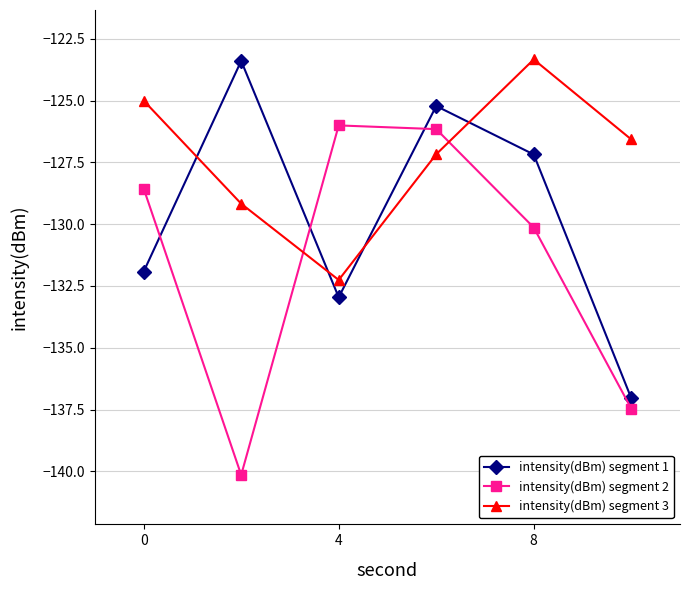

Which series has the widest spread of values?

intensity(dBm) segment 2